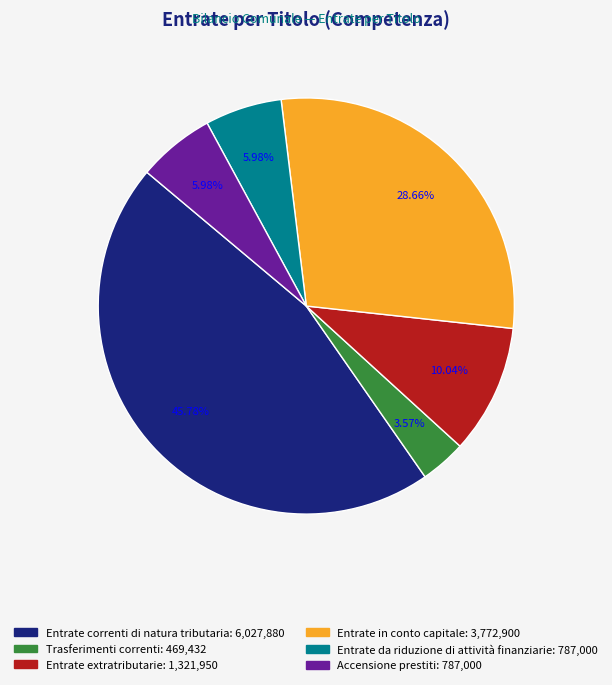

True or false: Entrate extratributarie accounts for 4% of the total.

False